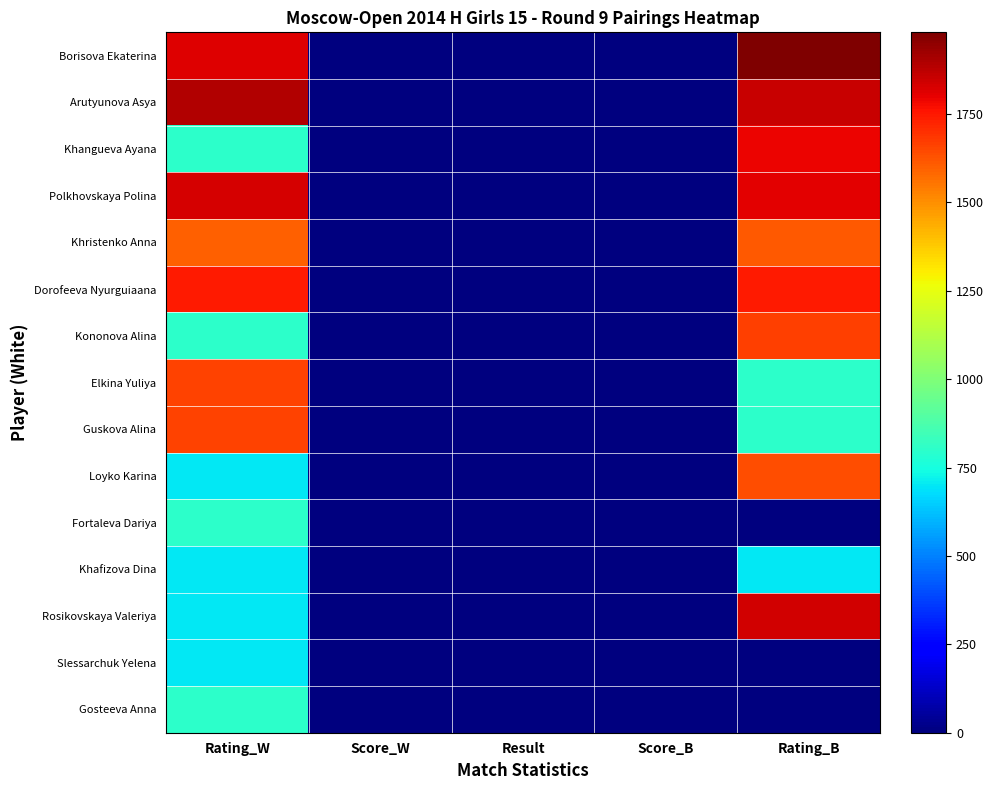

At how many categories does at least one series exceed 1297?

2